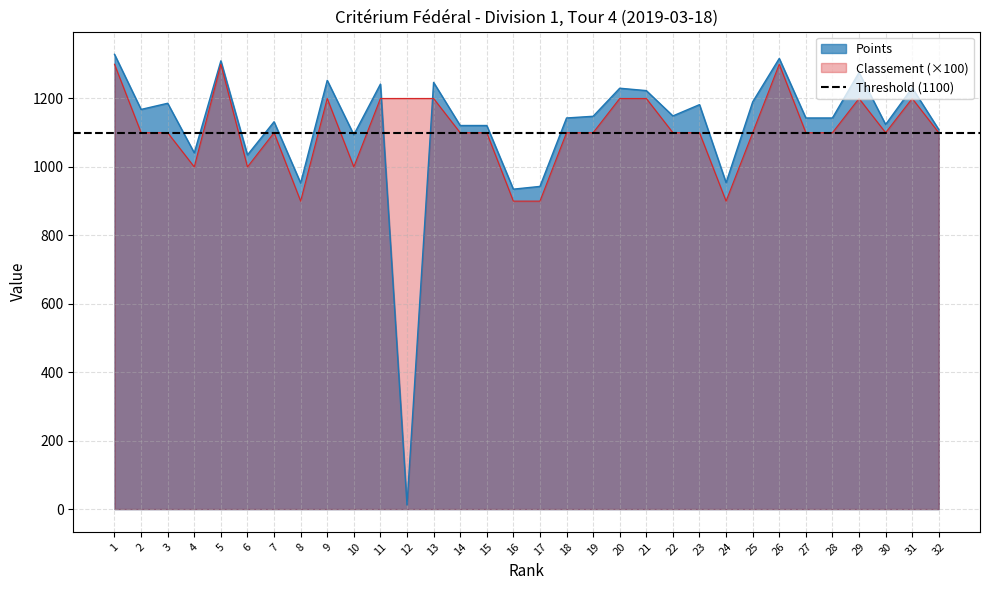

Reading left to right, transcribe all the data shown in this chart.

Points: 1=1329	2=1168	3=1186	4=1041	5=1310	6=1035	7=1132	8=953	9=1253	10=1094	11=1242	12=12	13=1247	14=1121	15=1121	16=935	17=943	18=1143	19=1148	20=1230	21=1223	22=1149	23=1182	24=954	25=1190	26=1317	27=1143	28=1143	29=1276	30=1124	31=1231	32=1109
Classement: 1=1300	2=1100	3=1100	4=1000	5=1300	6=1000	7=1100	8=900	9=1200	10=1000	11=1200	12=1200	13=1200	14=1100	15=1100	16=900	17=900	18=1100	19=1100	20=1200	21=1200	22=1100	23=1100	24=900	25=1100	26=1300	27=1100	28=1100	29=1200	30=1100	31=1200	32=1100